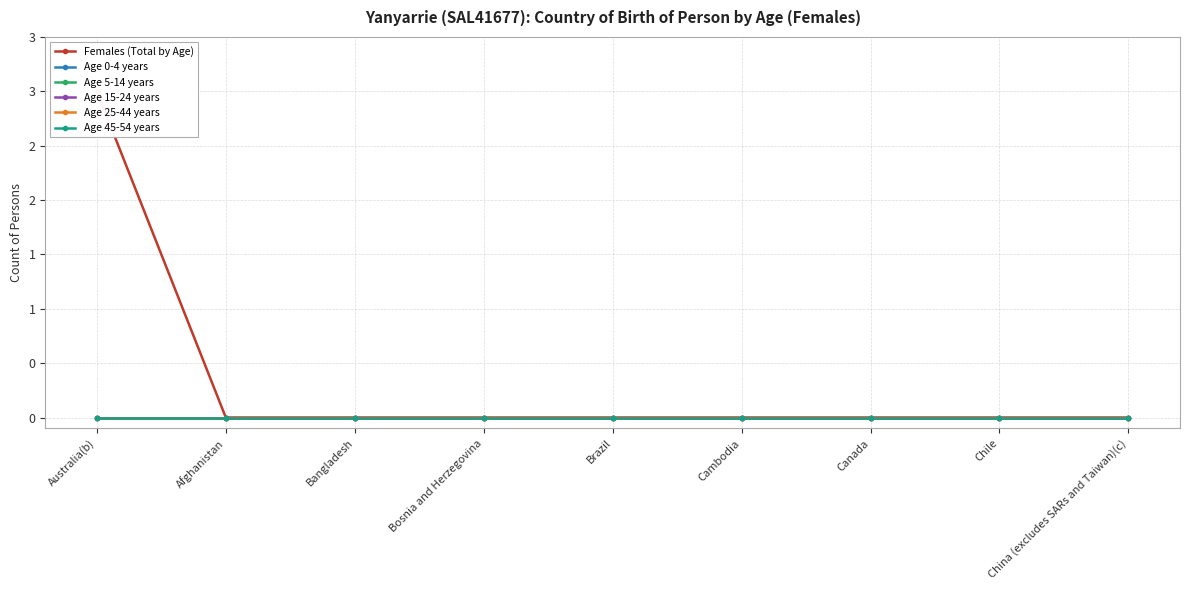

Is the value of Age 25-44 years at Bosnia and Herzegovina greater than the value of Age 15-24 years at Canada?

No